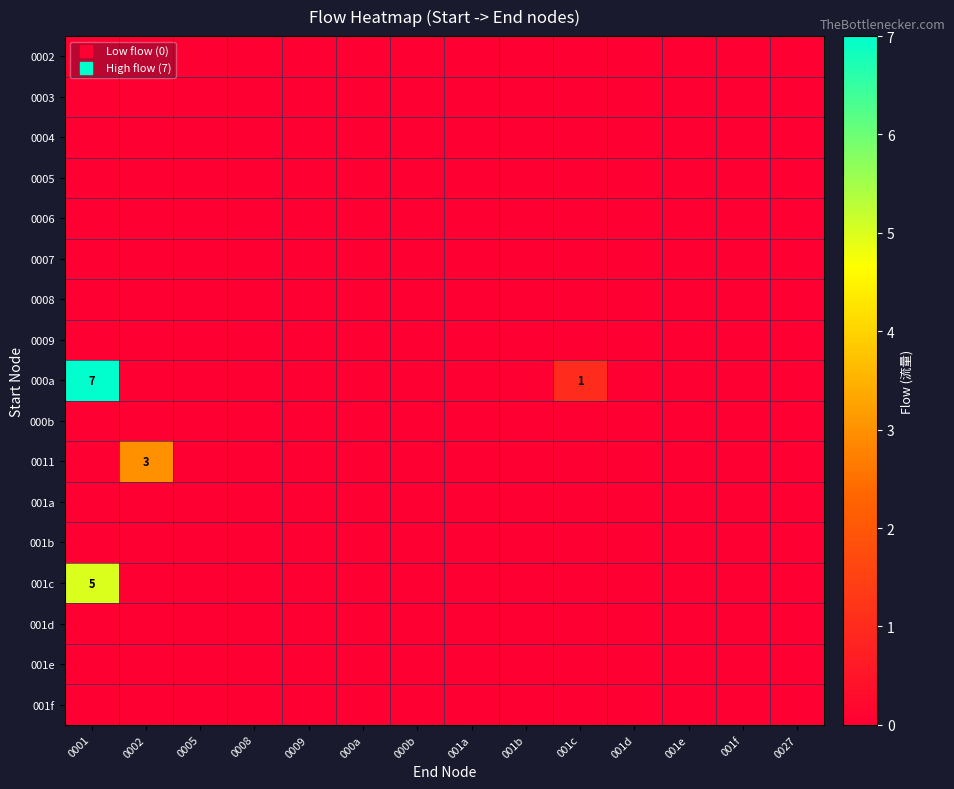

At which label is 001a closest to 0?

0001